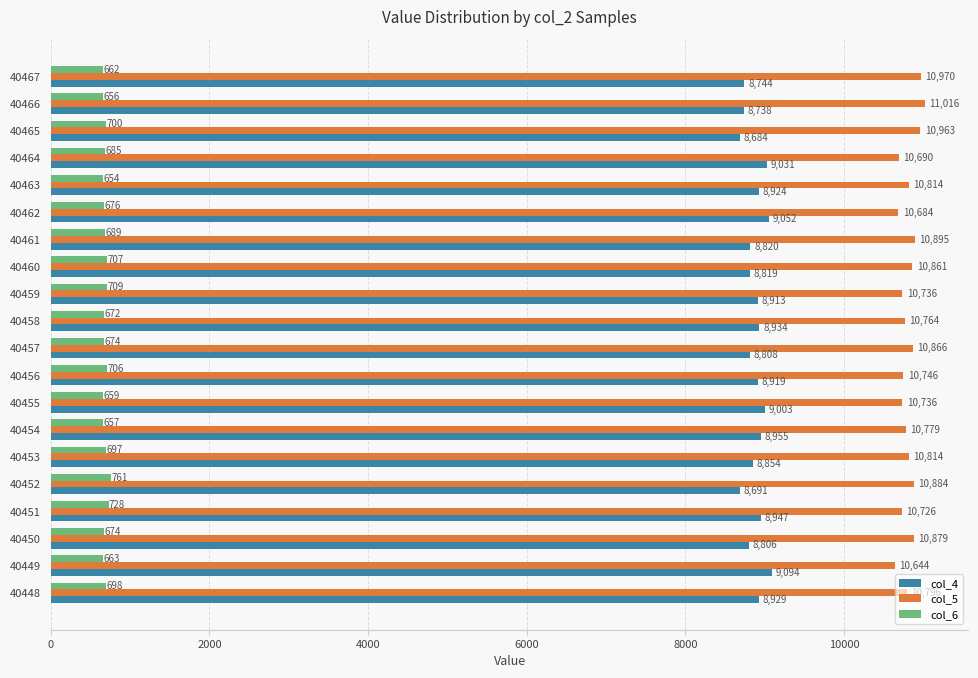

Which series has the widest spread of values?

col_4